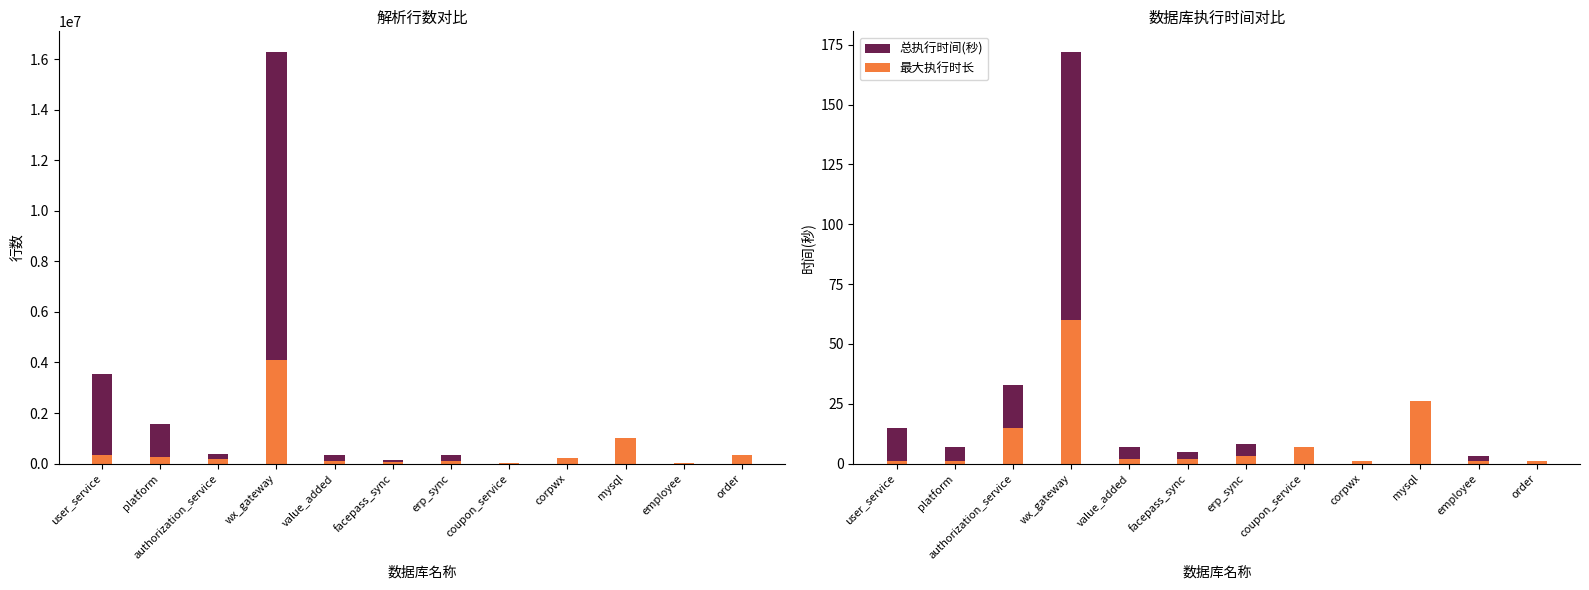

At which label does 解析最大行数 reach its peak?

wx_gateway